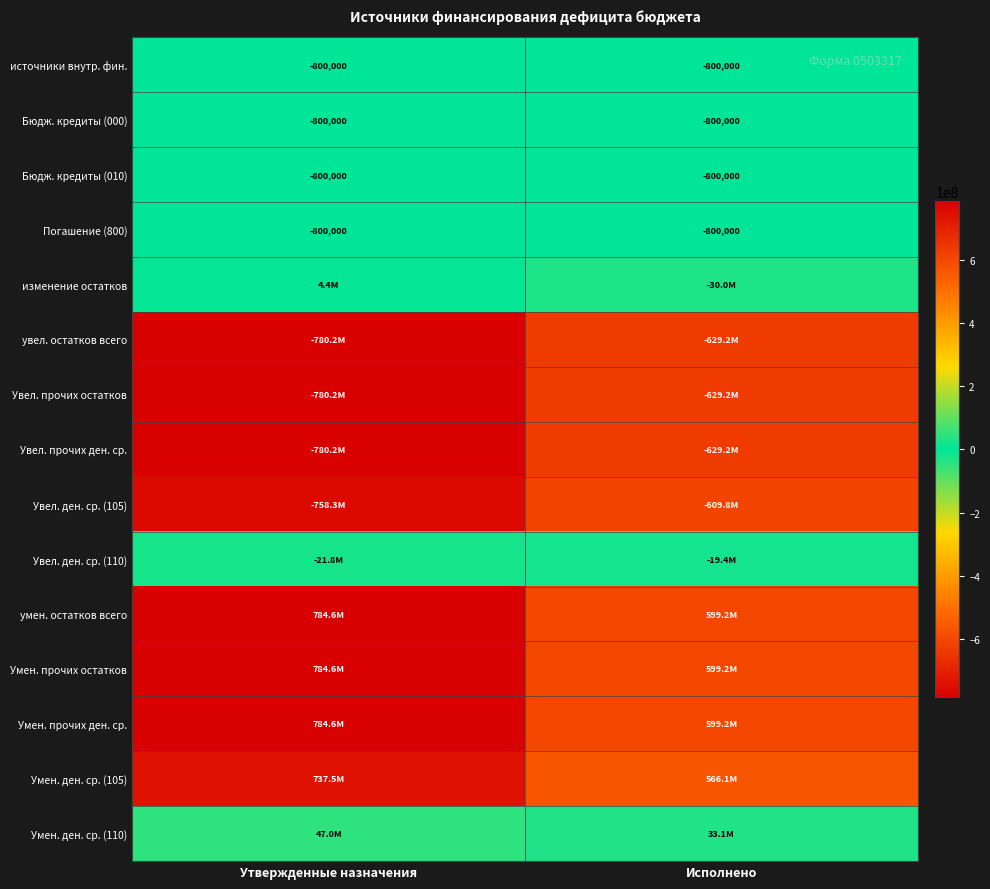

At which category does the chart reach its peak across all series?

Утвержденные назначения